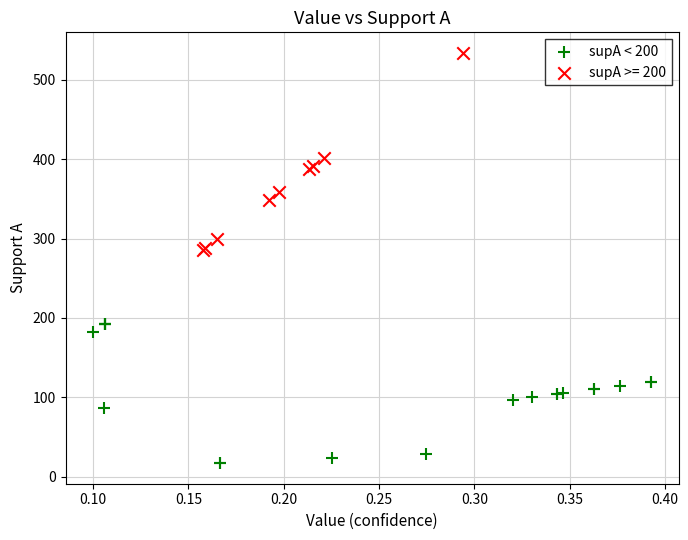

Which series contains the lowest Y value?

supA < 200